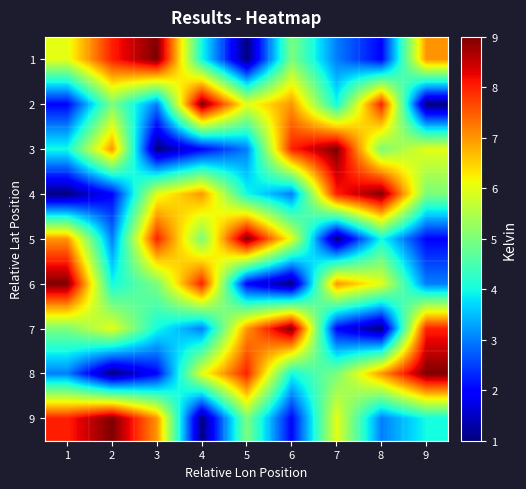

What is the greatest value displayed?

9